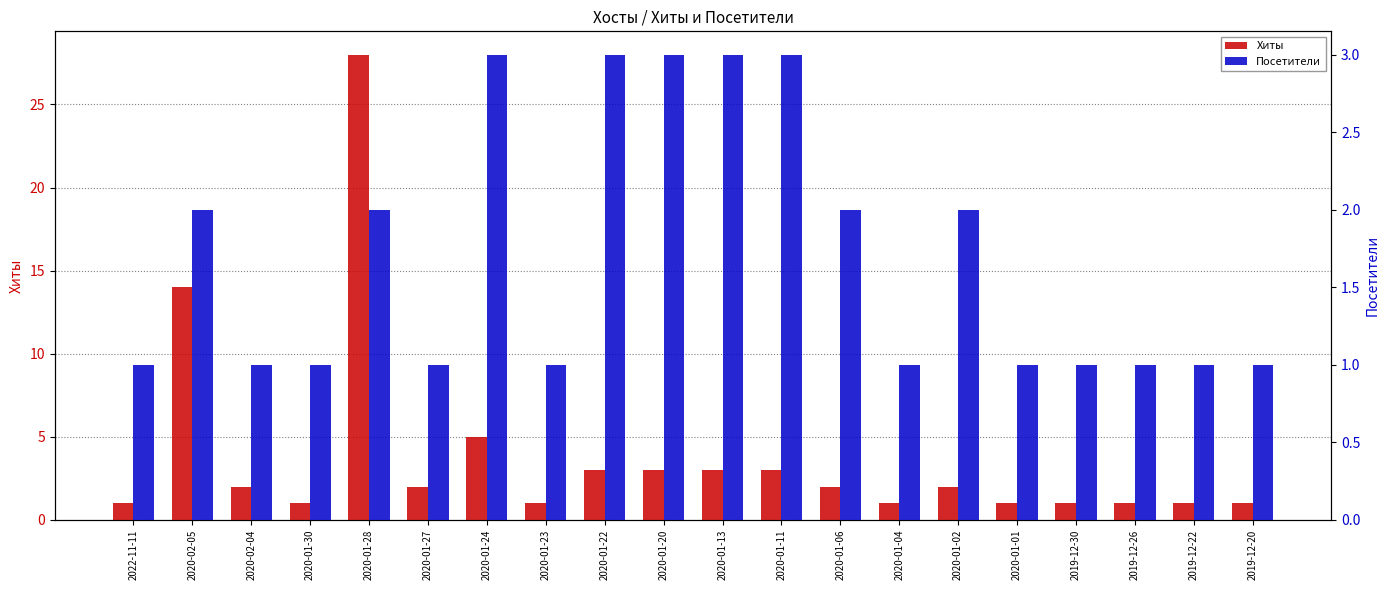

Reading left to right, what are all the values shown in this chart?

Хиты: 1	14	2	1	28	2	5	1	3	3	3	3	2	1	2	1	1	1	1	1
Посетители: 1	2	1	1	2	1	3	1	3	3	3	3	2	1	2	1	1	1	1	1